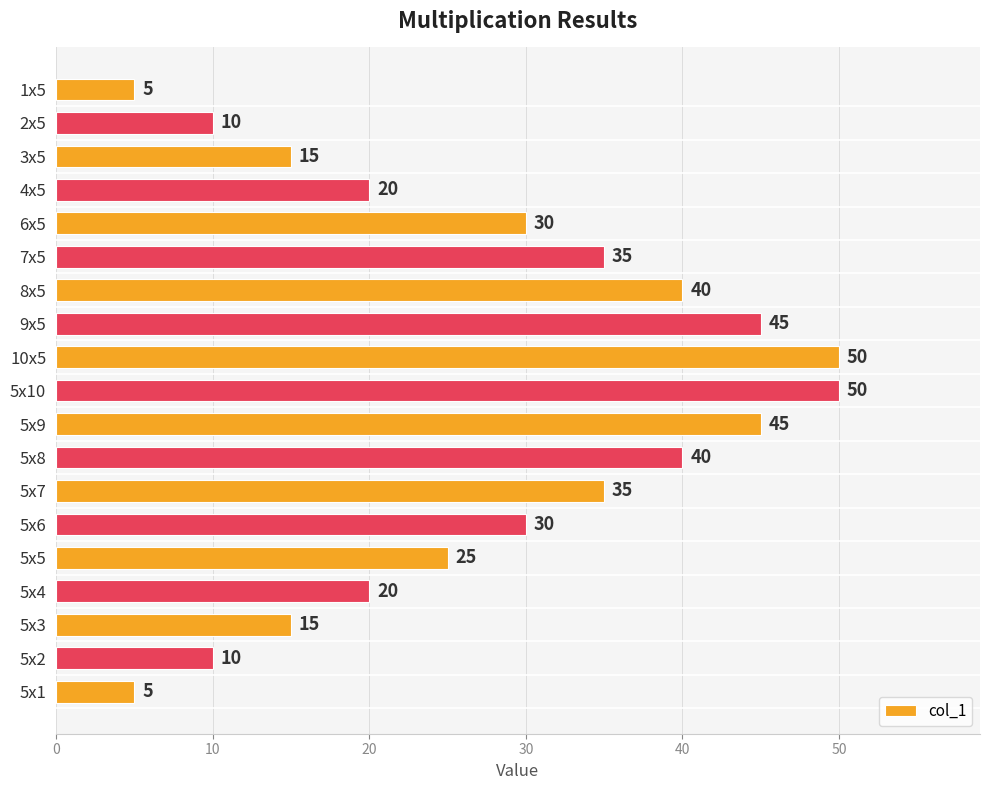

What is the change in value from 6x5 to 1x5?

-25